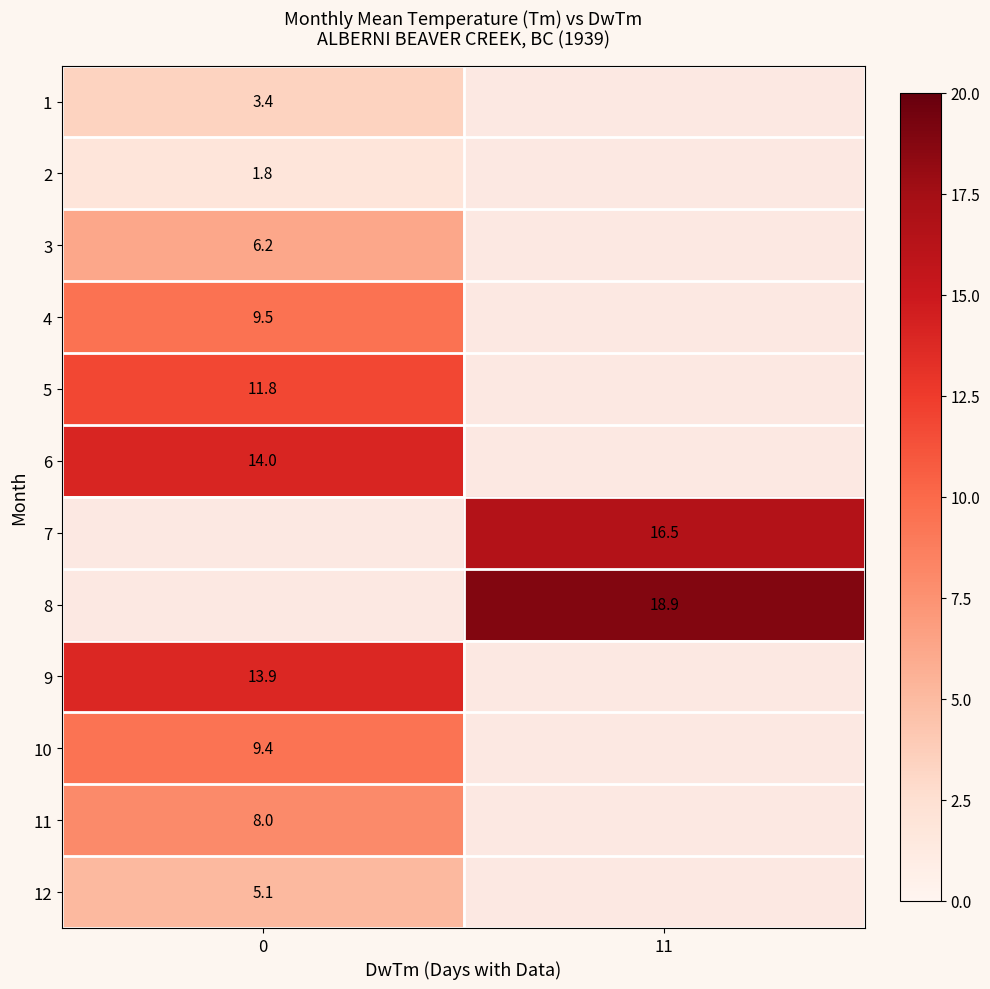

Between 0 and 11, which is larger?

11